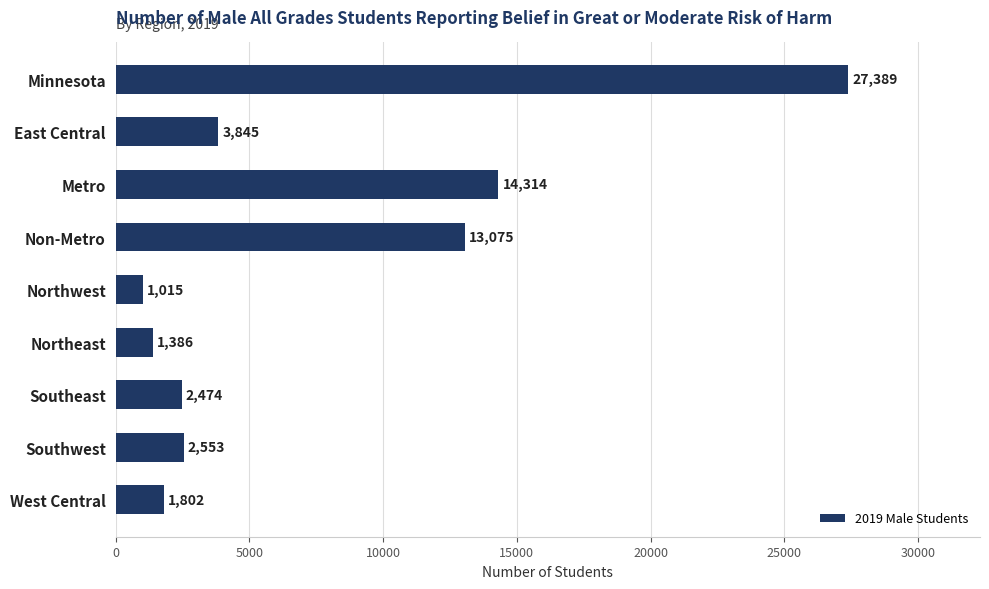

What is the ratio of the value at East Central to the value at Northwest?

3.8